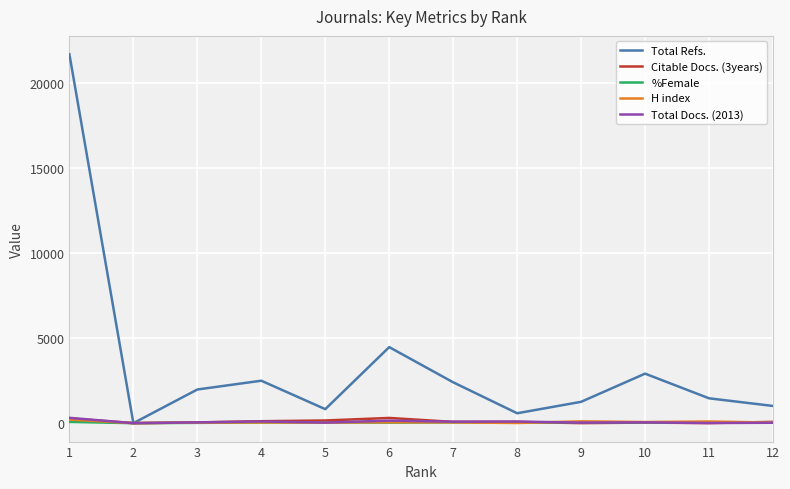

Which series has the widest spread of values?

Total Refs.